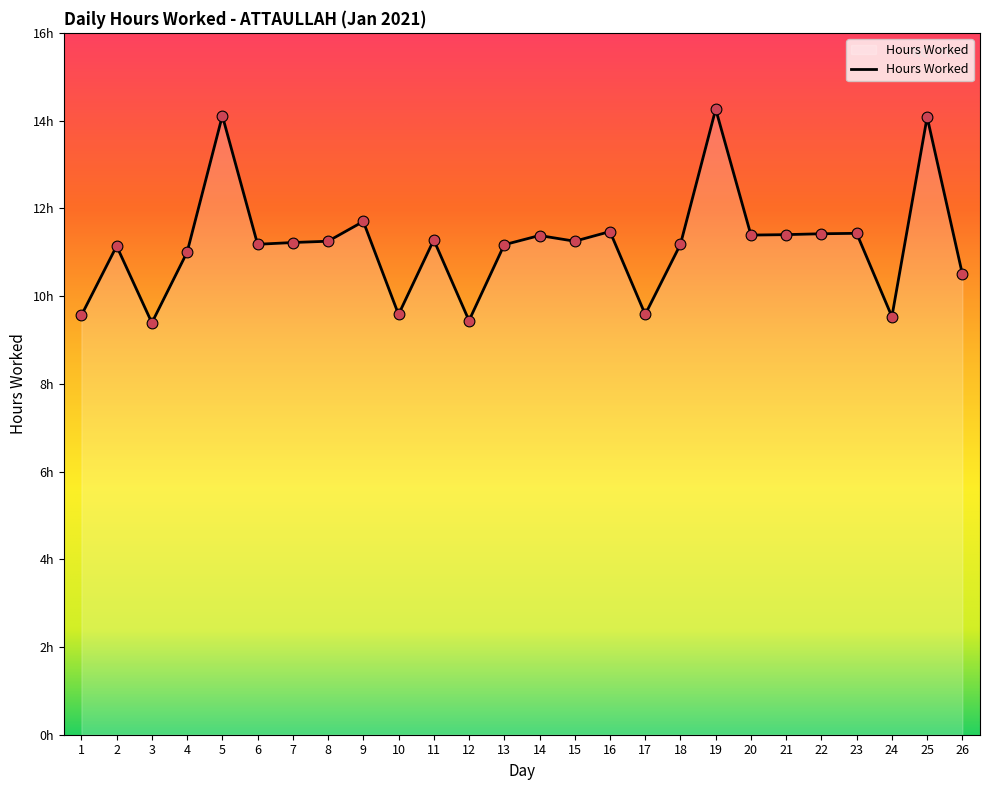

Does the chart have visible grid lines?

No